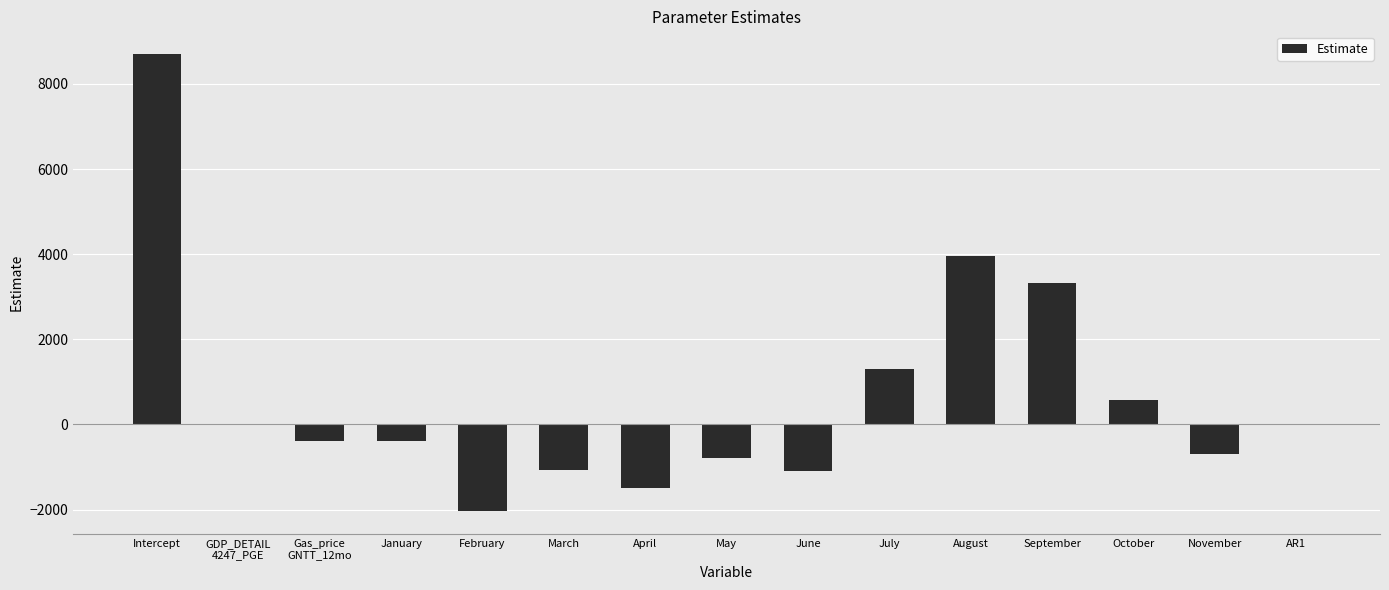

True or false: the data shows -698.9 at November.

True